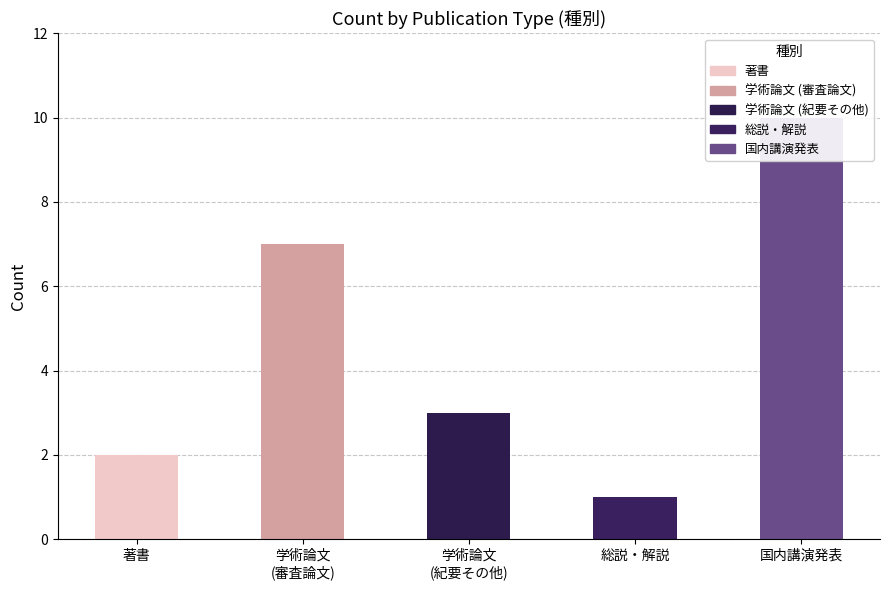

What is the label of the 5th bar from the right?

著書